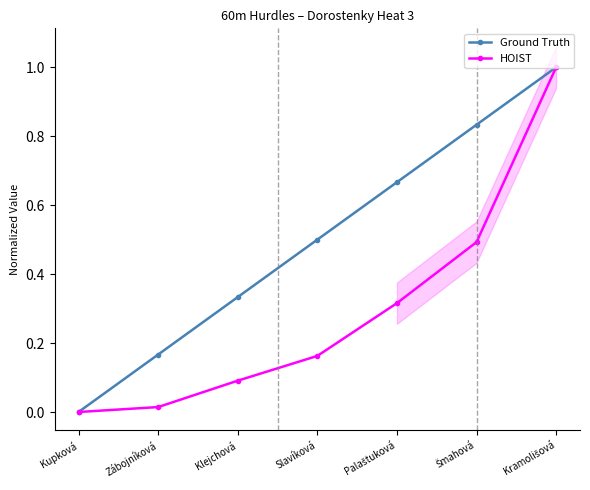

The value of HOIST at Kupková is 0.0. True or false?

True